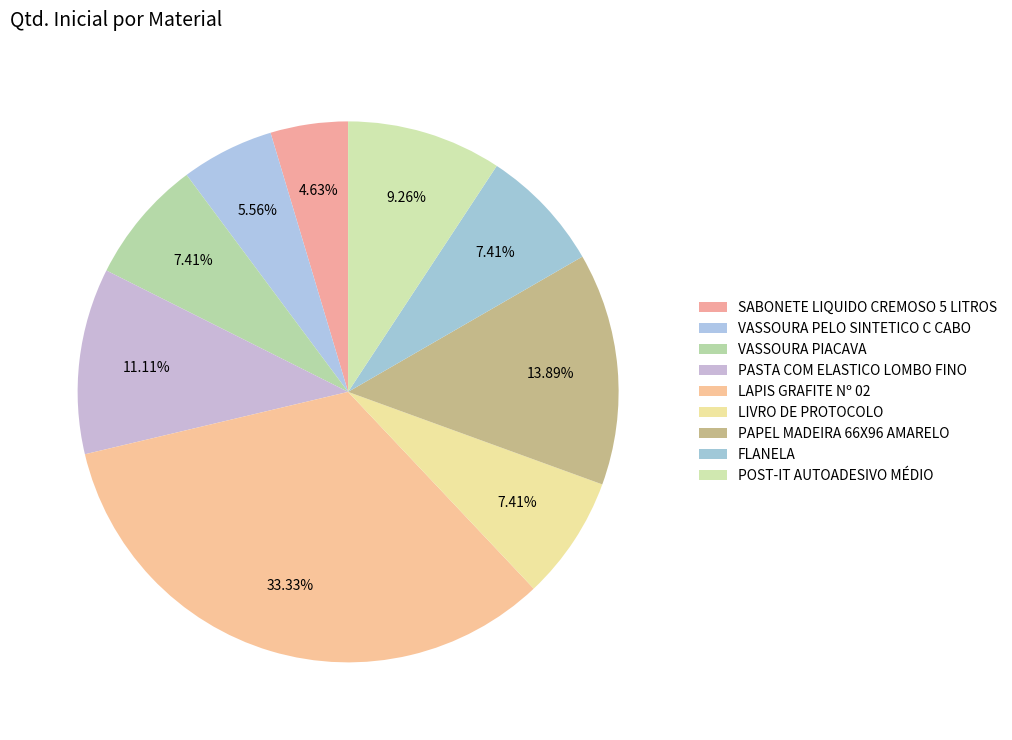

To the nearest percent, what is the average slice percentage?

11%